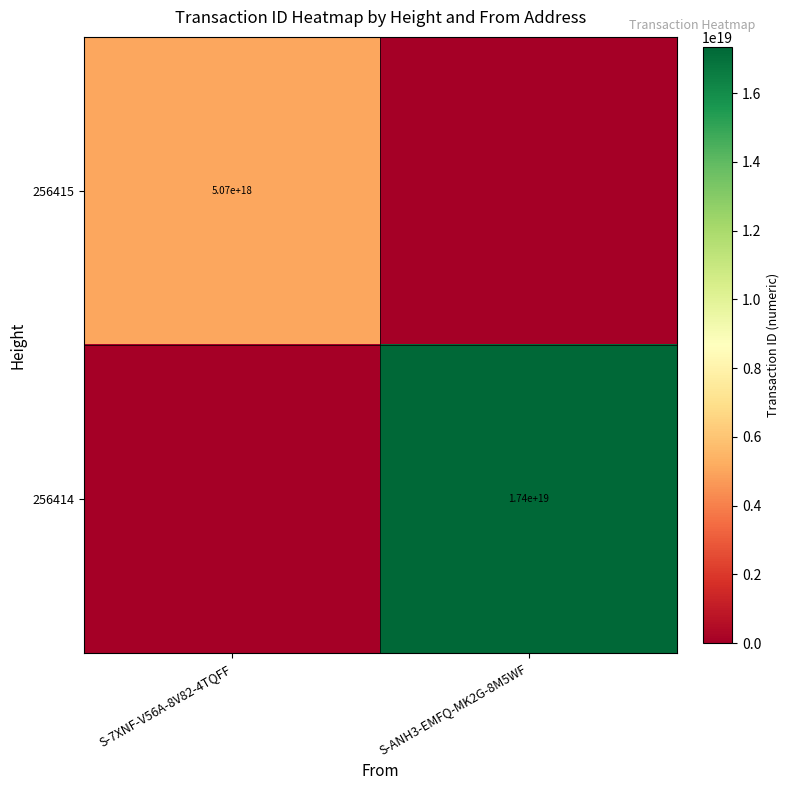

Is the value of 256415 at S-7XNF-V56A-8V82-4TQFF greater than the value of 256414 at S-ANH3-EMFQ-MK2G-8M5WF?

No